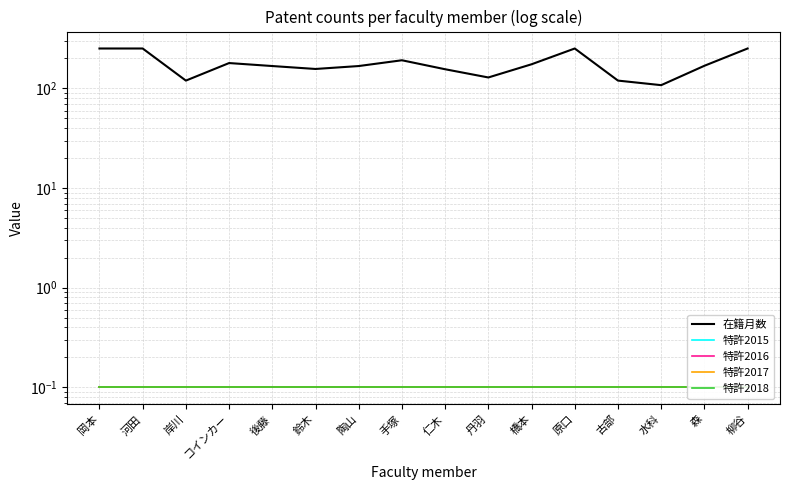

What is the maximum value for 在籍月数?

252.0